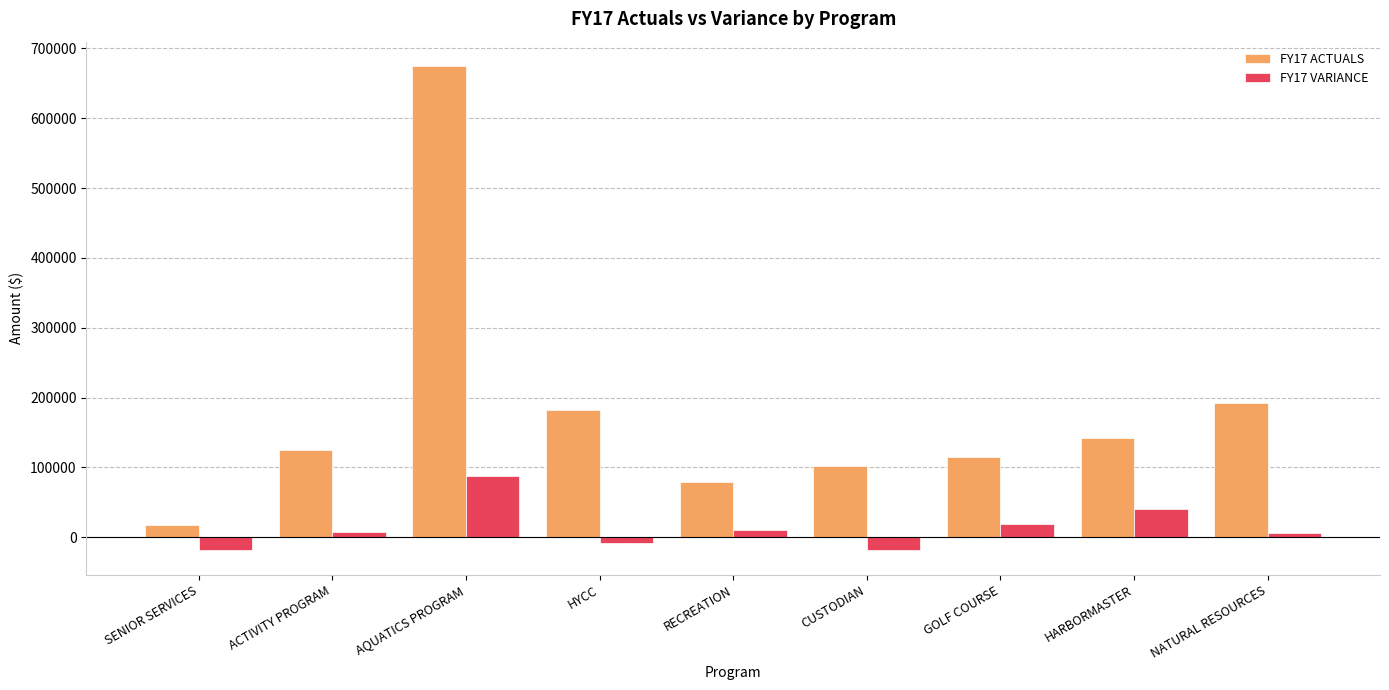

What position from the right is GOLF COURSE?

3